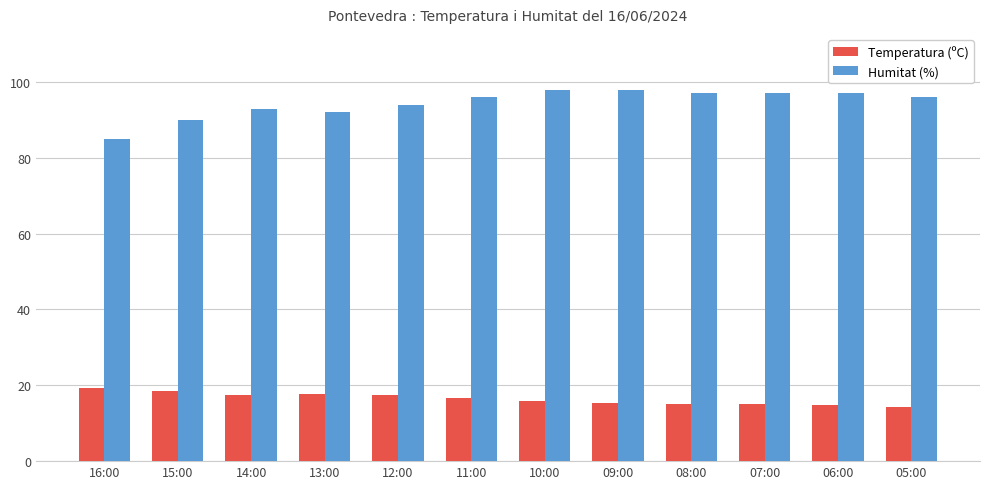

Which series has the largest total across all categories?

Humitat (%)